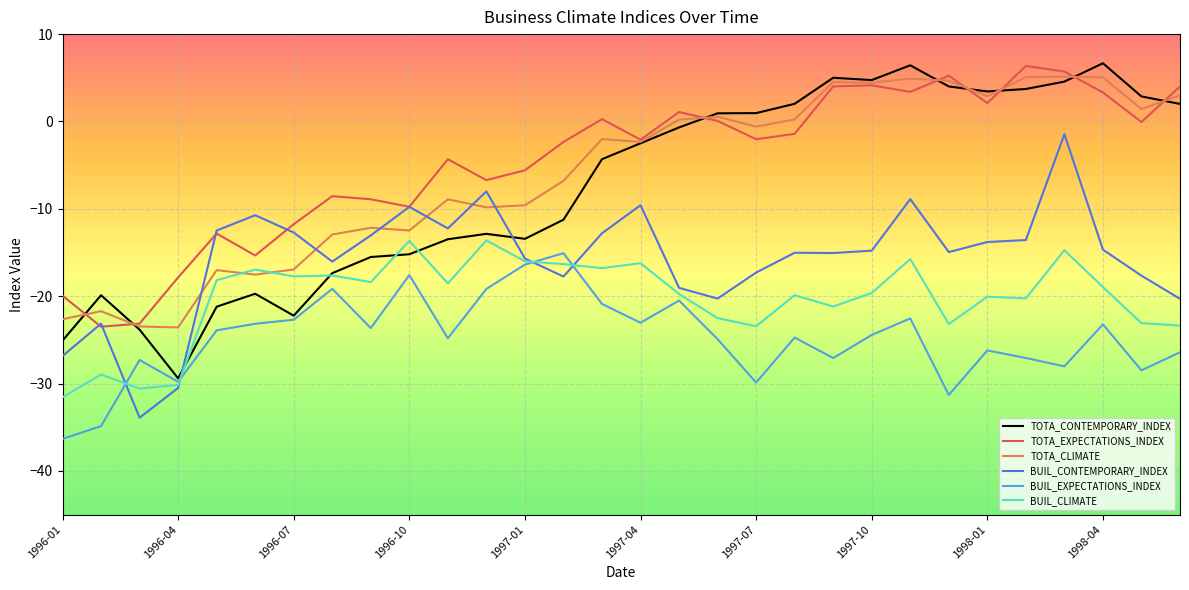

True or false: BUIL_EXPECTATIONS_INDEX and TOTA_CLIMATE cross at least once.

False